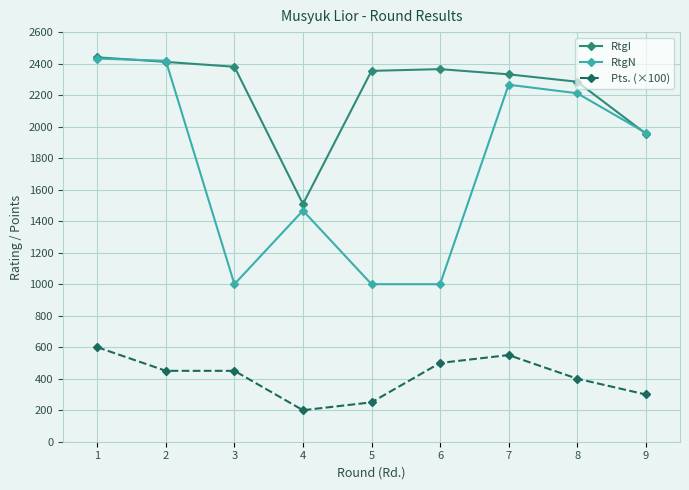

What is the difference between the maximum and minimum values in the RtgN series?

1432